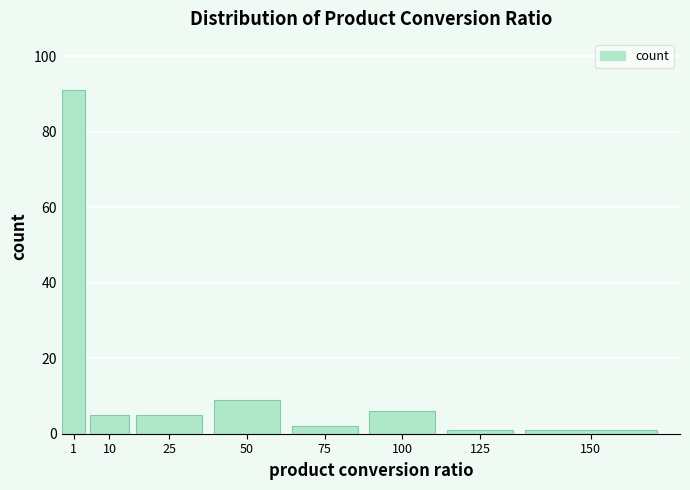

Reading left to right, transcribe all the data shown in this chart.

1=91	10=5	25=5	50=9	75=2	100=6	125=1	150=1